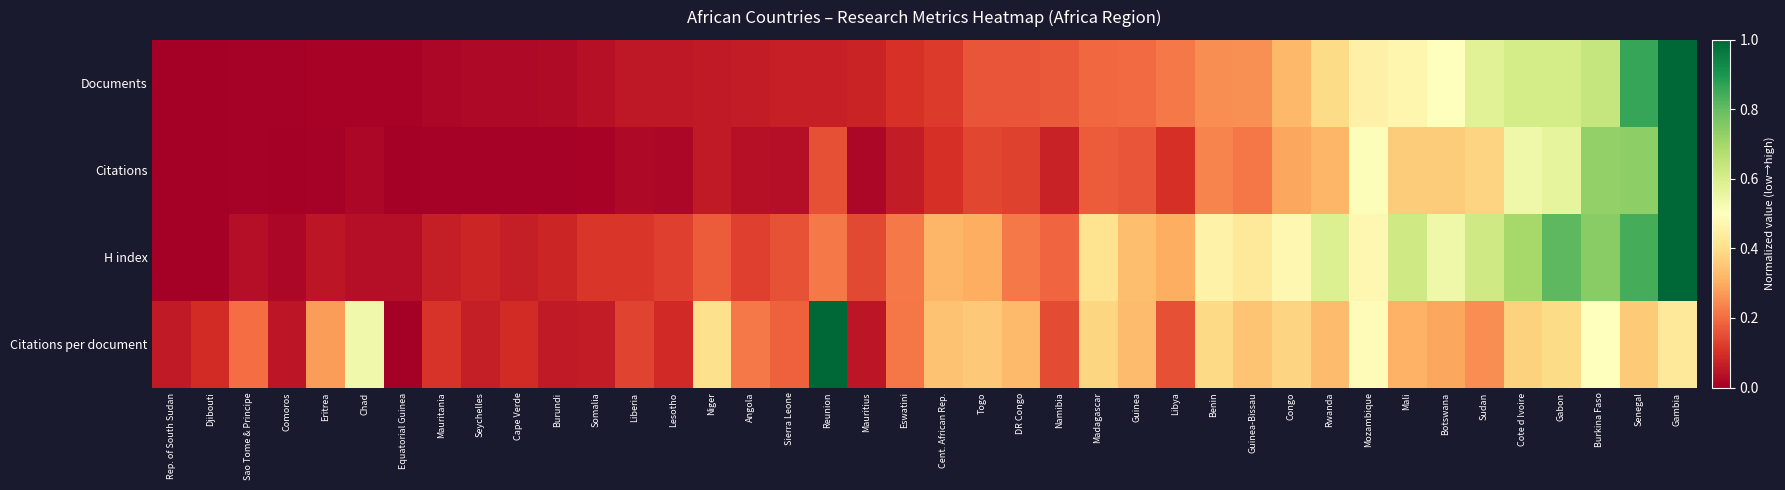

At how many categories does at least one series exceed 0?

40